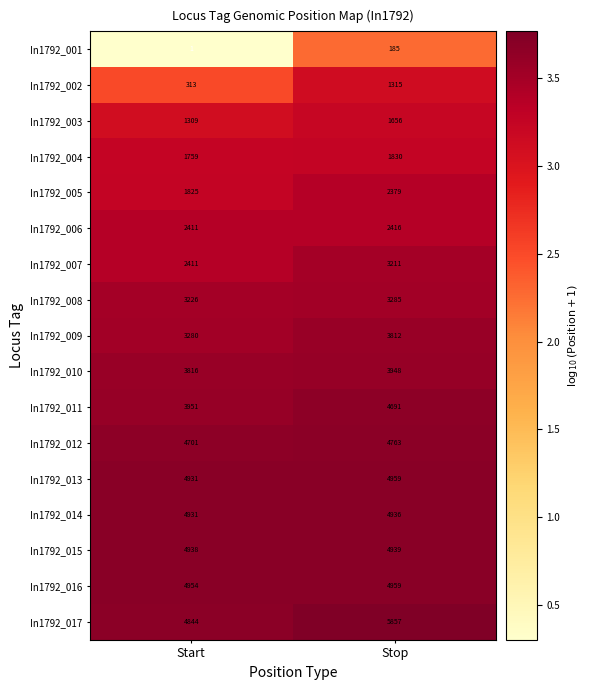

At which category does the chart reach its minimum across all series?

Start